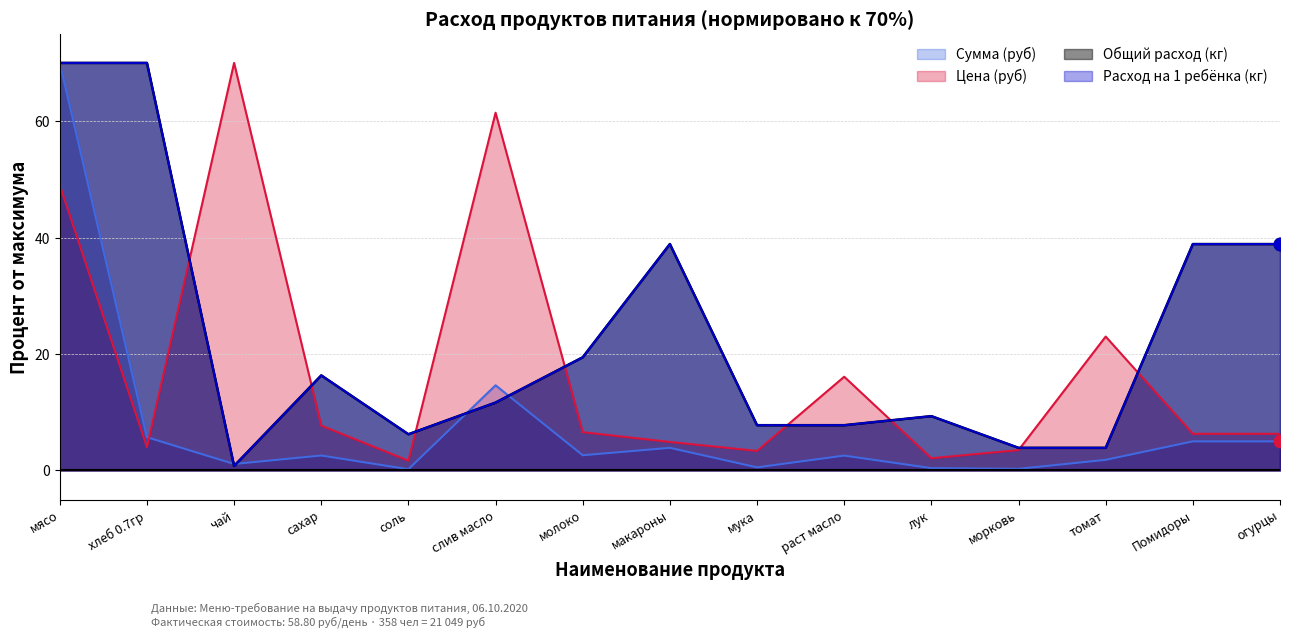

What is the total value across all series at молоко?

48.1